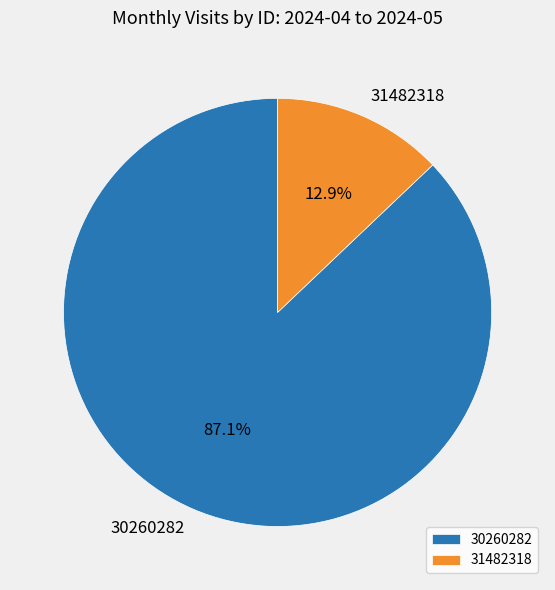

What percentage do 31482318 and 30260282 together represent?

100.0%